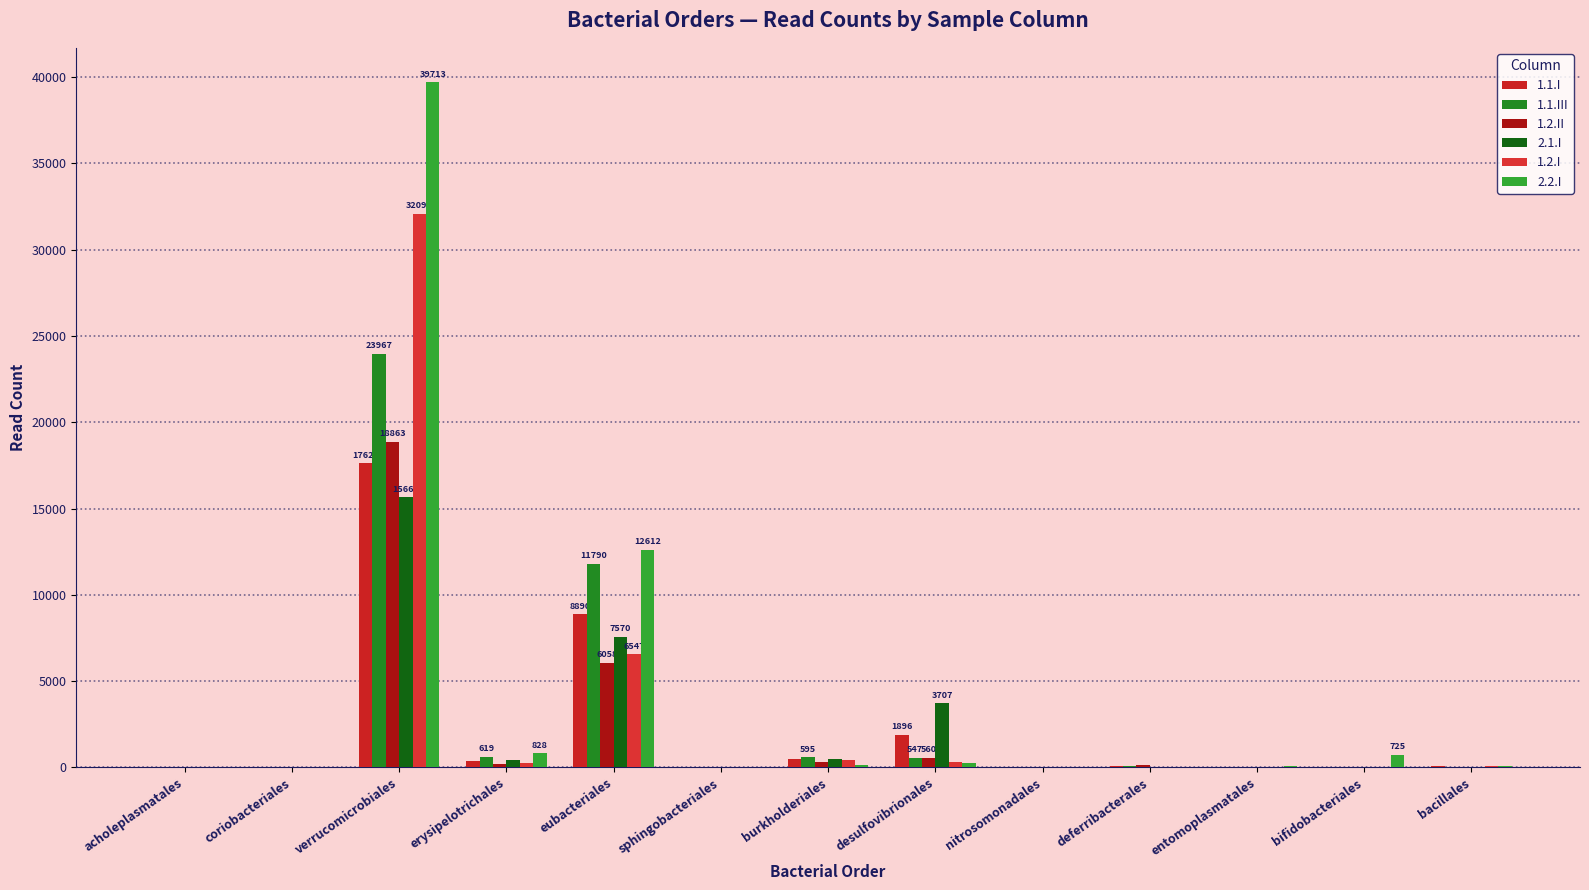

Which series has the widest spread of values?

2.2.I